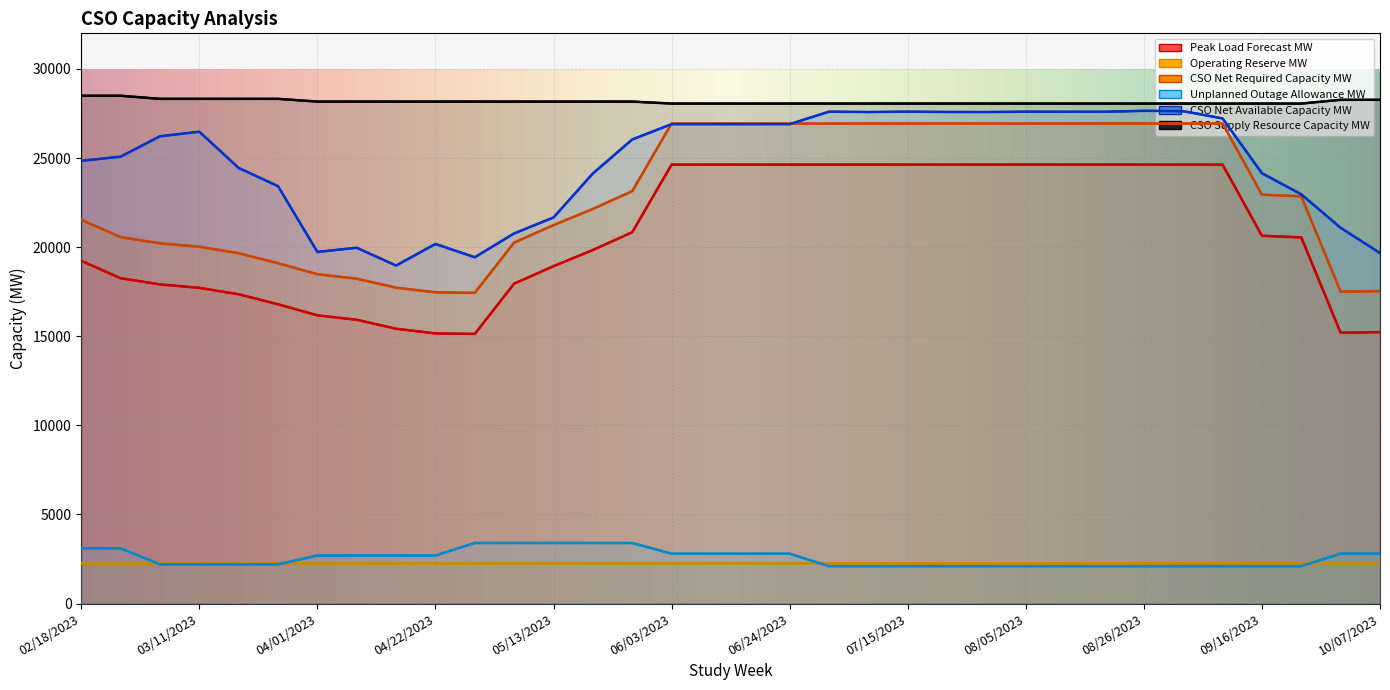

List the labels in order of CSO Supply Resource Capacity MW value, smallest first.

06/03/2023, 06/10/2023, 06/17/2023, 06/24/2023, 07/01/2023, 07/08/2023, 07/15/2023, 07/22/2023, 07/29/2023, 08/05/2023, 08/12/2023, 08/19/2023, 08/26/2023, 09/02/2023, 09/09/2023, 09/16/2023, 09/23/2023, 04/01/2023, 04/08/2023, 04/15/2023, 04/22/2023, 04/29/2023, 05/06/2023, 05/13/2023, 05/20/2023, 05/27/2023, 09/30/2023, 10/07/2023, 03/04/2023, 03/11/2023, 03/18/2023, 03/25/2023, 02/18/2023, 02/25/2023